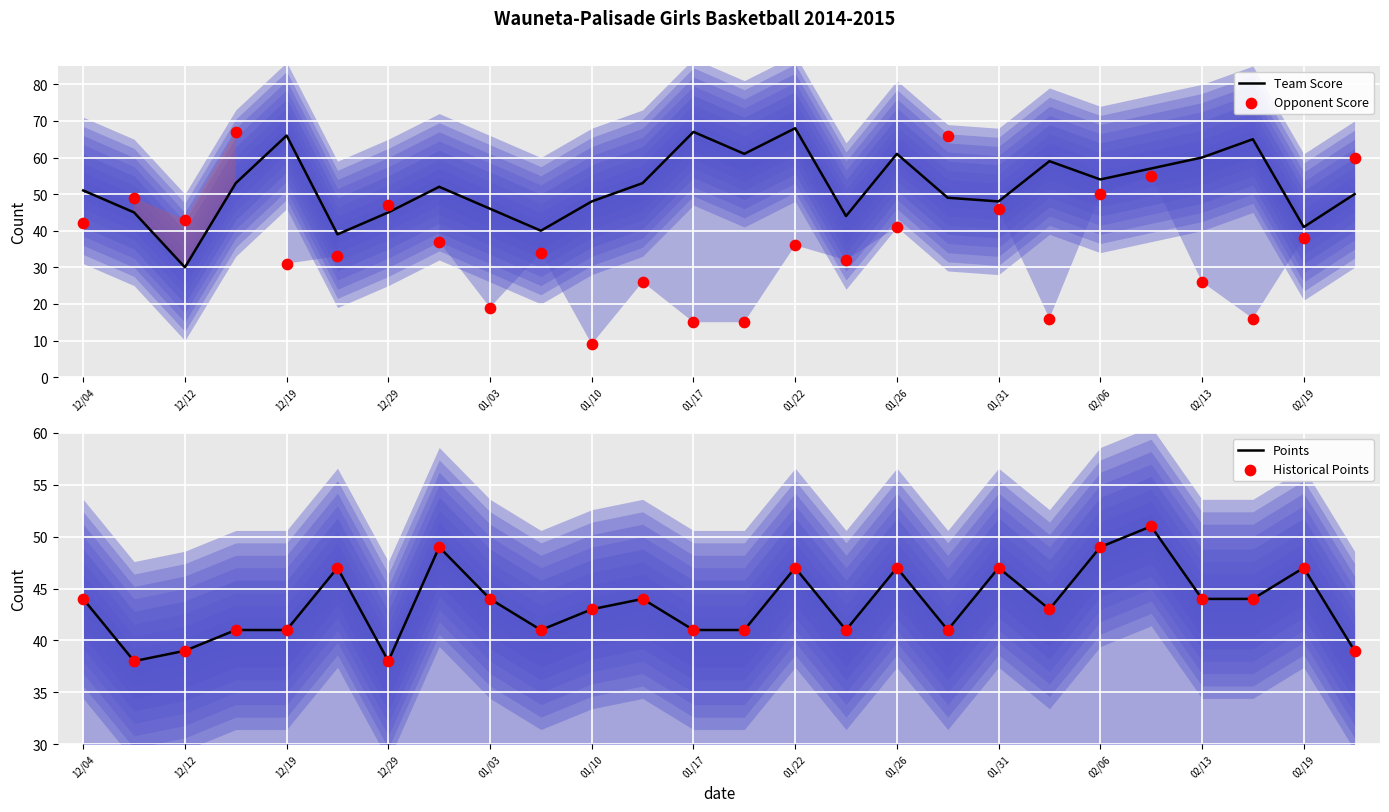

What is the lowest value of the Team Score series?

30